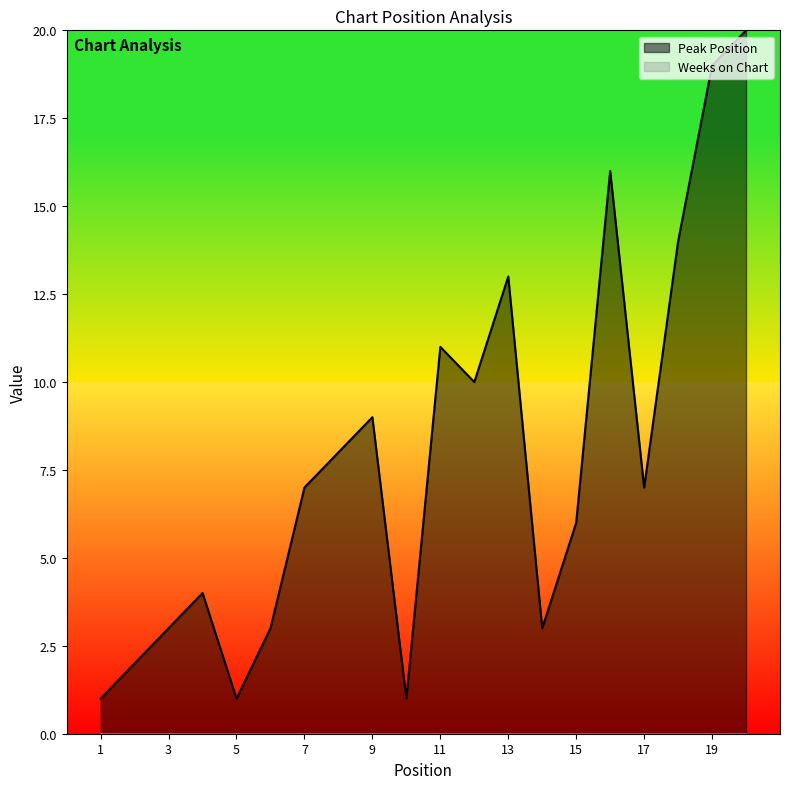

How many interior local valleys (lower than both neighbors) does the data have?

5